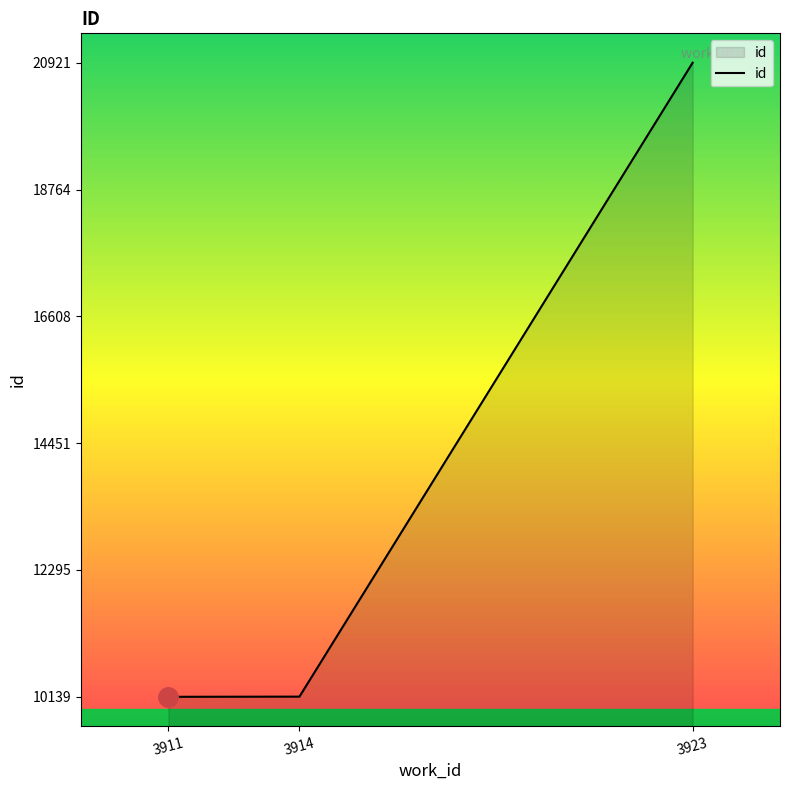

Is it true that the value at 3911 is 10139?

True